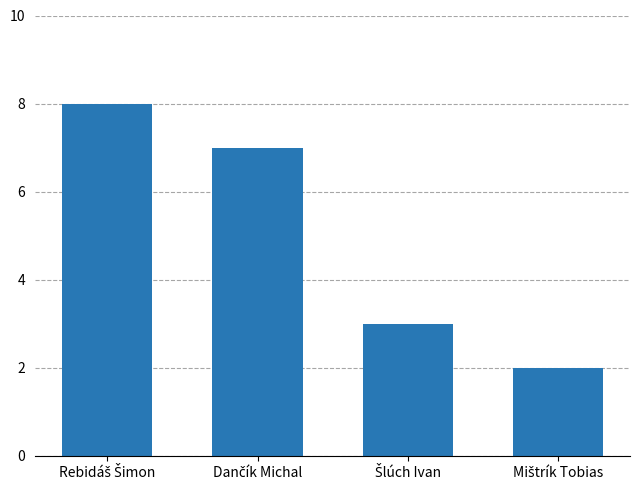

What is the value of the 4th bar from the left?

2